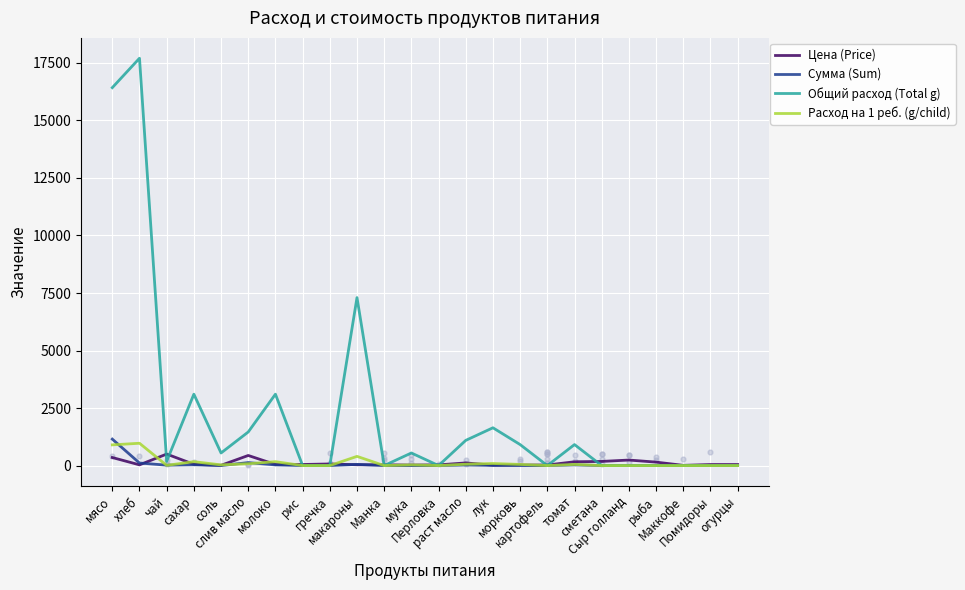

Which series contains the lowest Y value?

Сумма (Sum)